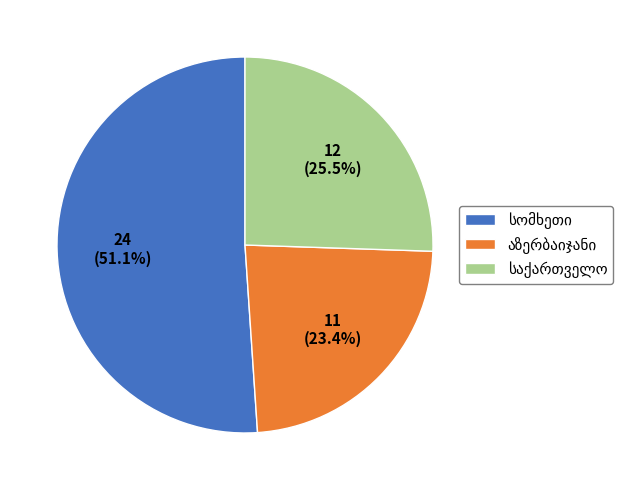

Does any single category account for the majority?

Yes